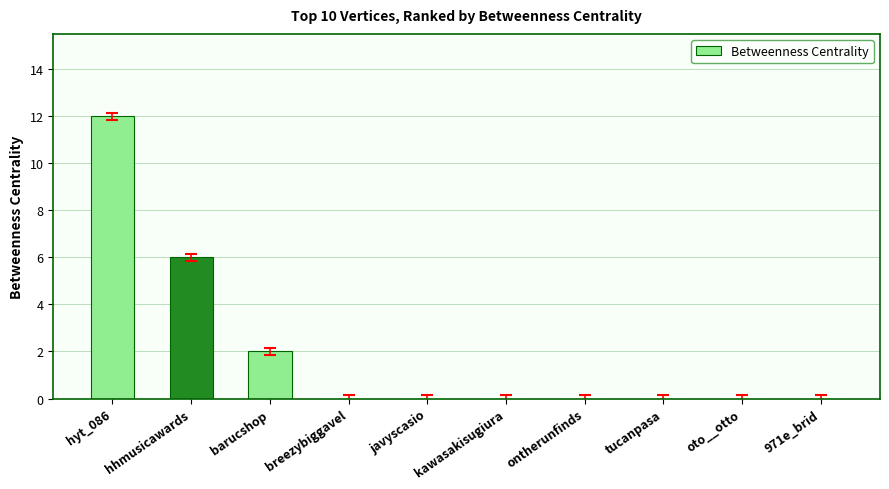

The chart shows a value of 0 at tucanpasa. True or false?

True